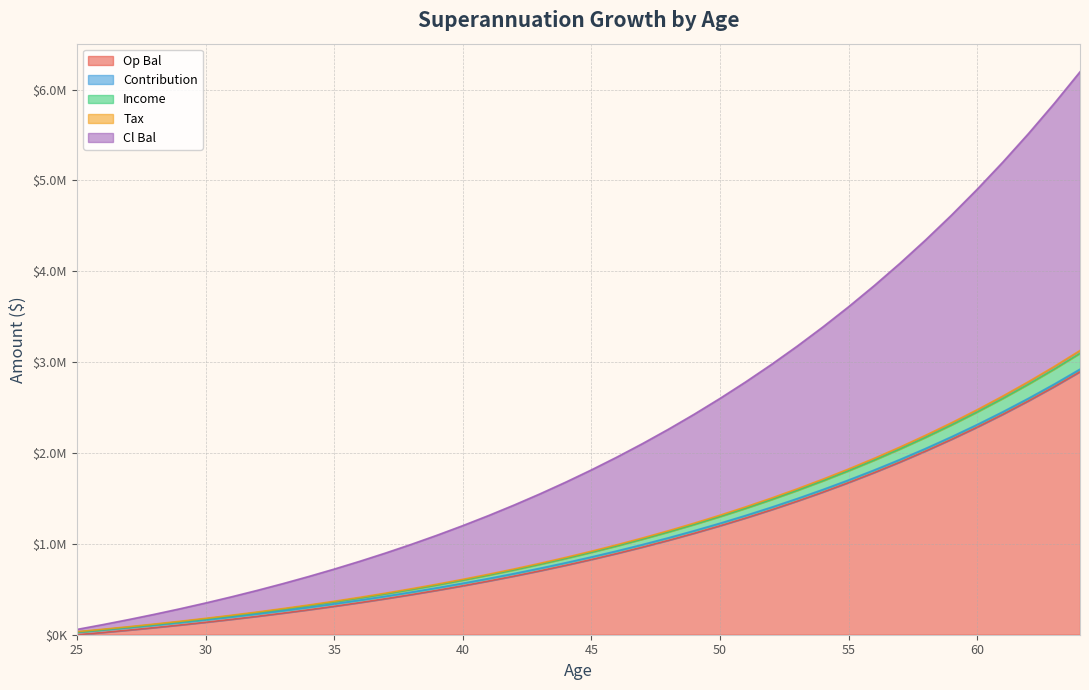

Between 31 and 62, which is larger?

62